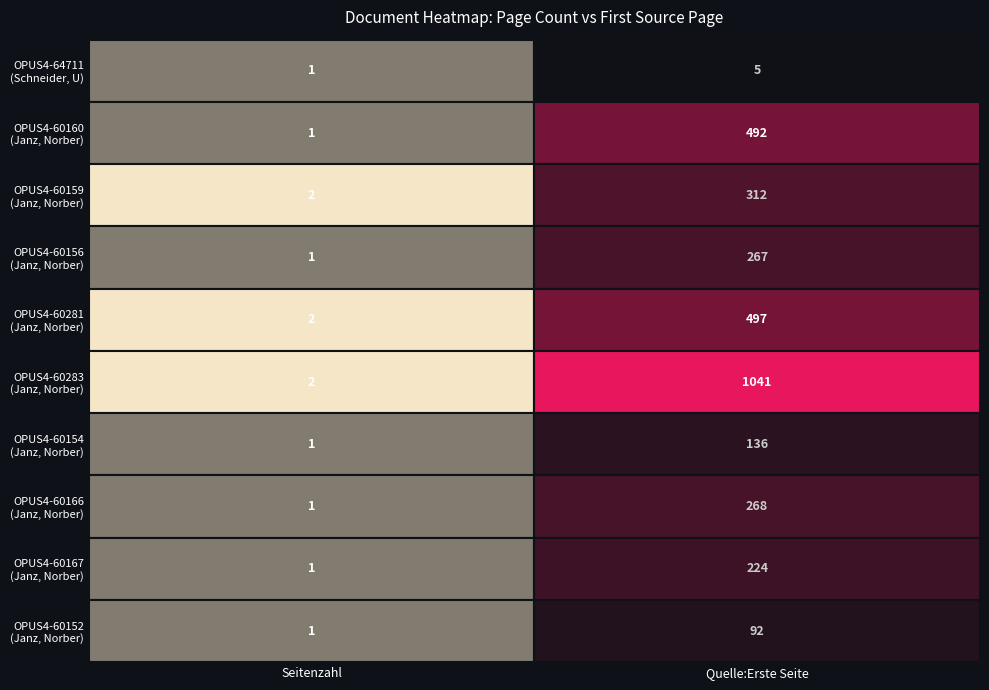

The value of OPUS4-60167 at 1 is 224. True or false?

True